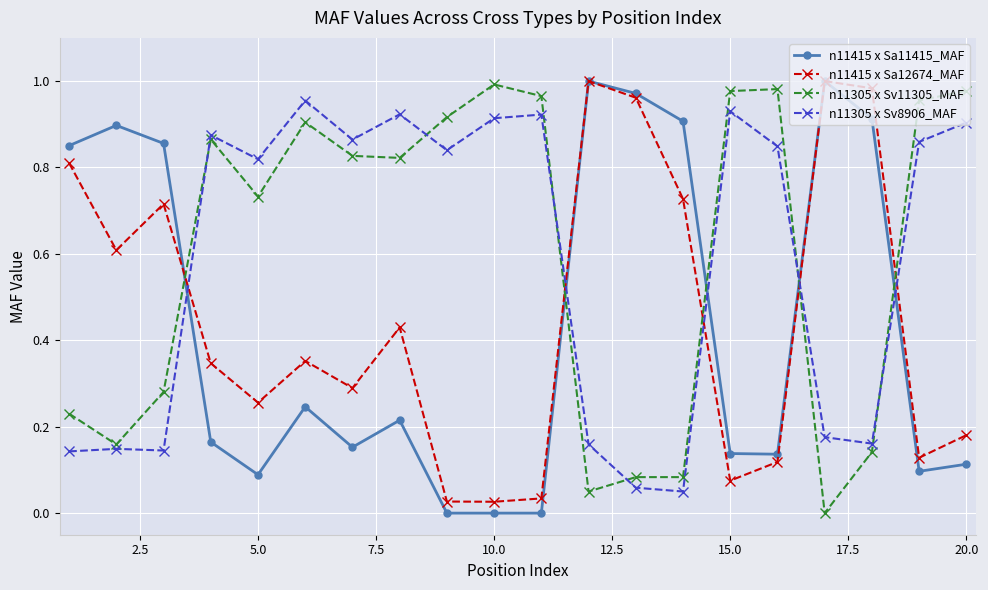

True or false: n11415 x Sa11415_MAF has more than 1 interior local peaks.

True